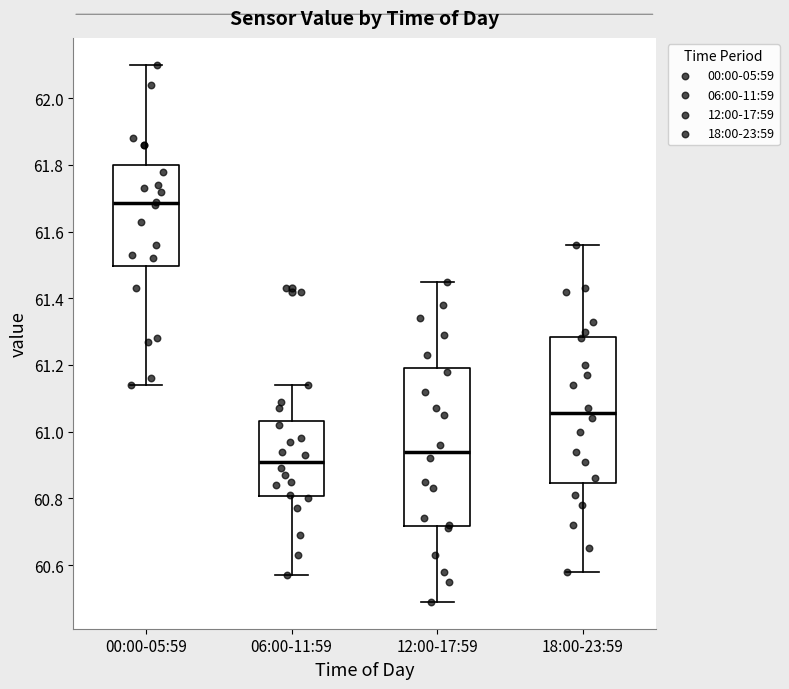

Comparing the boxes themselves (not the whiskers), which one is the tallest?

12:00-17:59